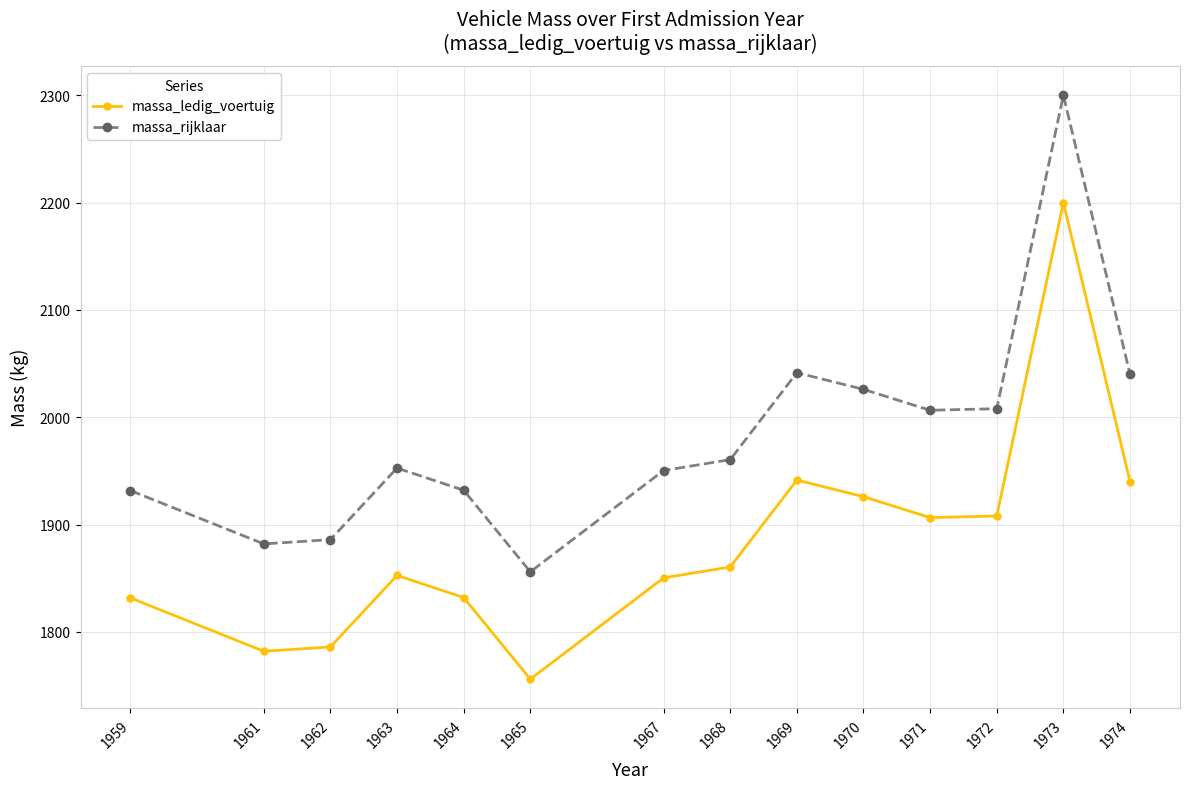

Which category has the highest value across all series?

1973